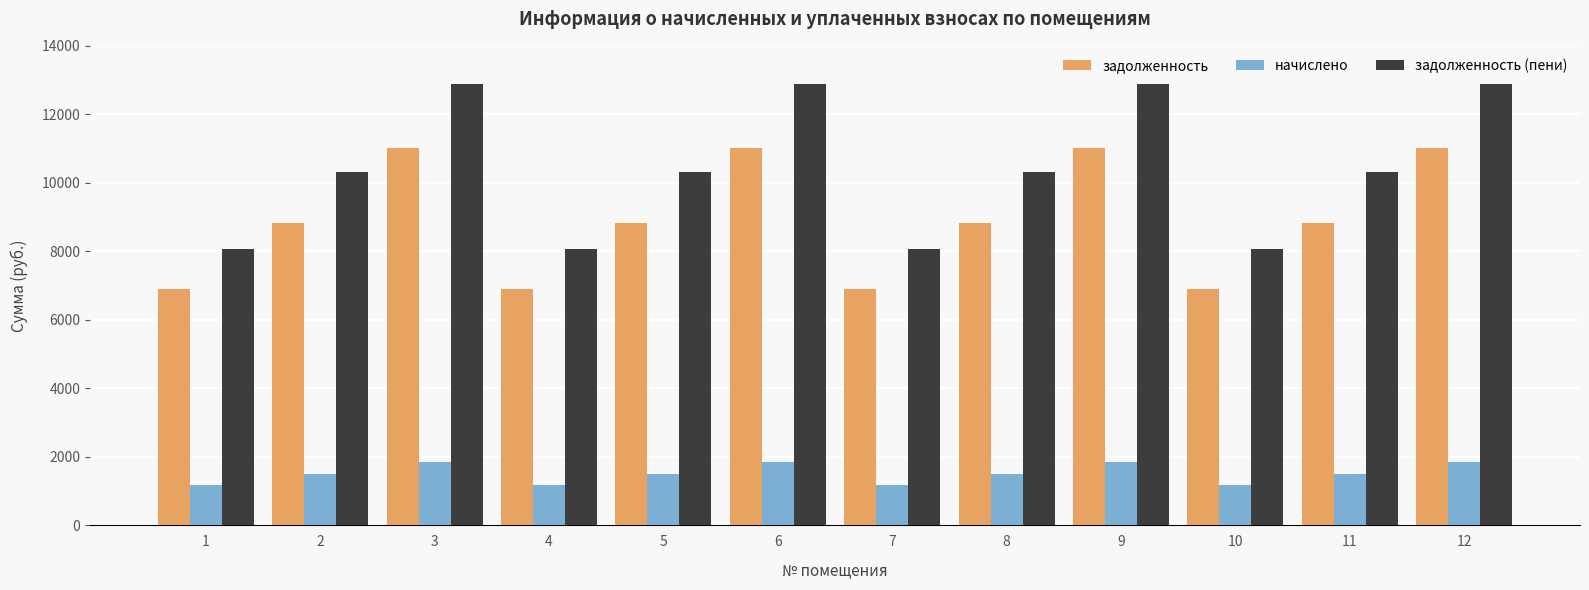

What is the value of the задолженность bar at the 2nd from the left?

8832.0